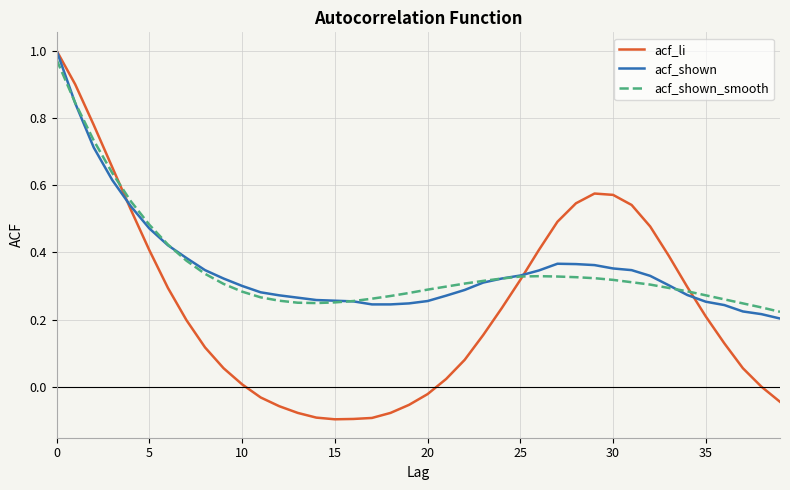

Is this an area chart (filled region under the line)?

No